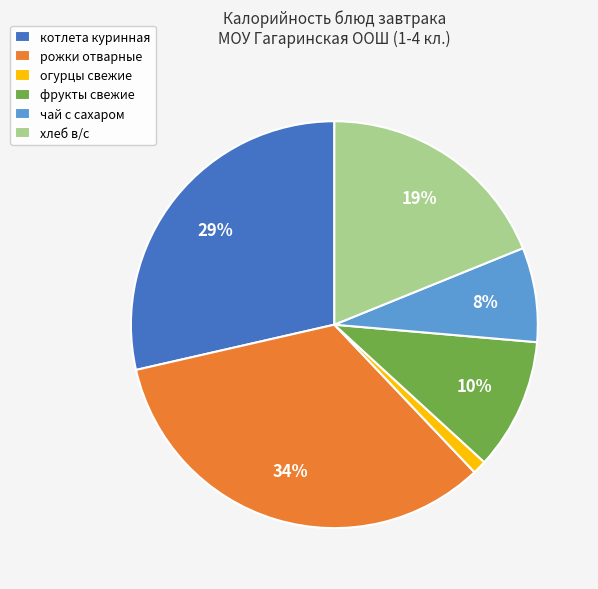

To the nearest percent, what is the average slice percentage?

17%